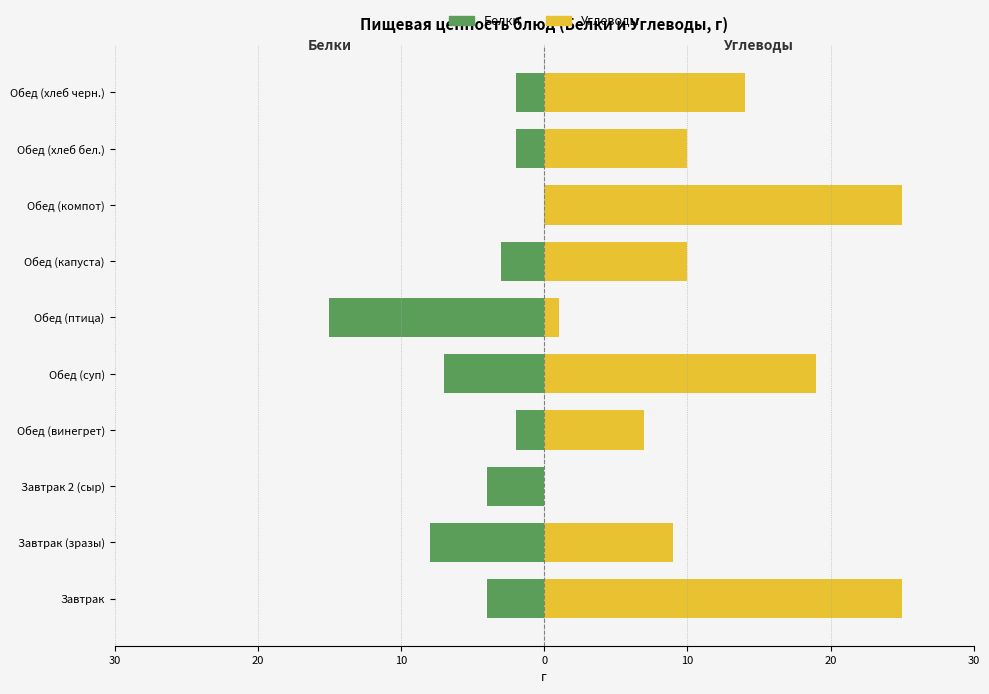

What are all the series names shown in the legend?

Белки, Углеводы